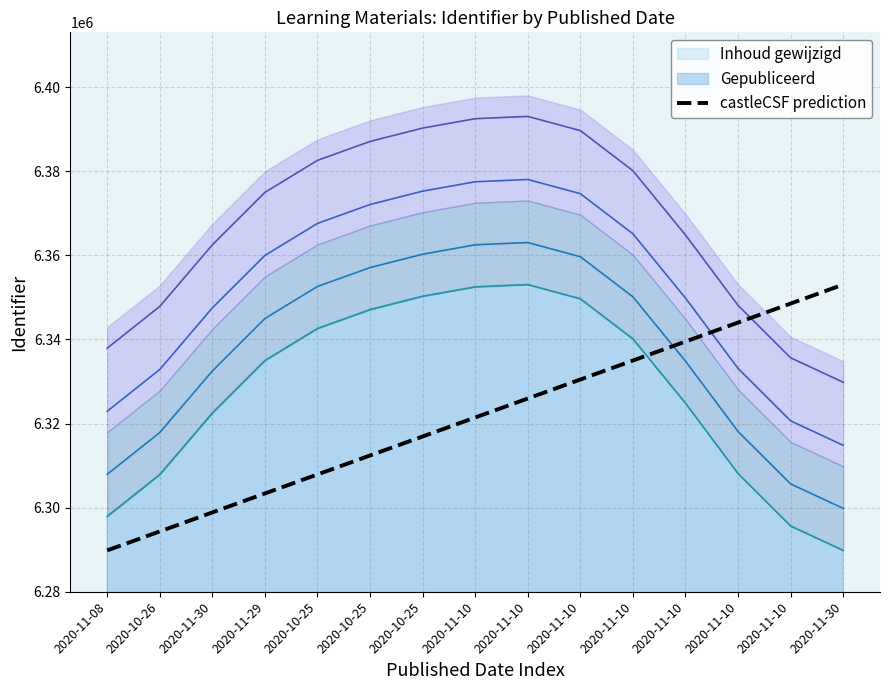

What is the difference between the values at 2020-10-25 and 2020-10-25?

9033.1